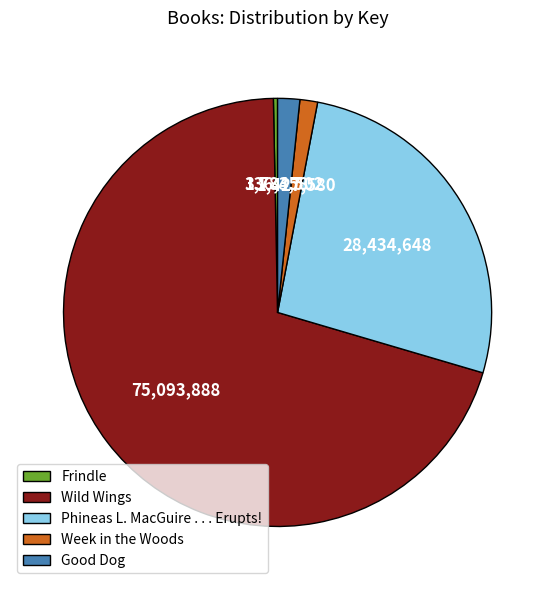

How many slices are in this pie chart?

5